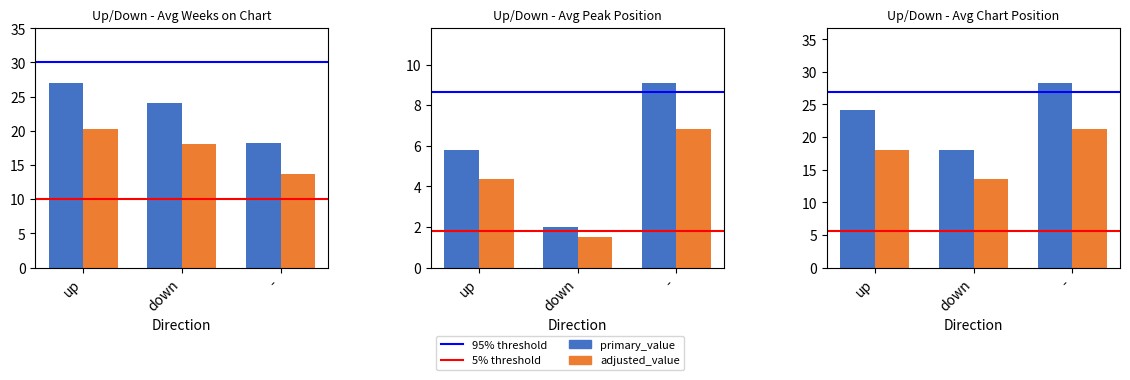

Is it true that down equals 33.1 at avg_weeks?

False